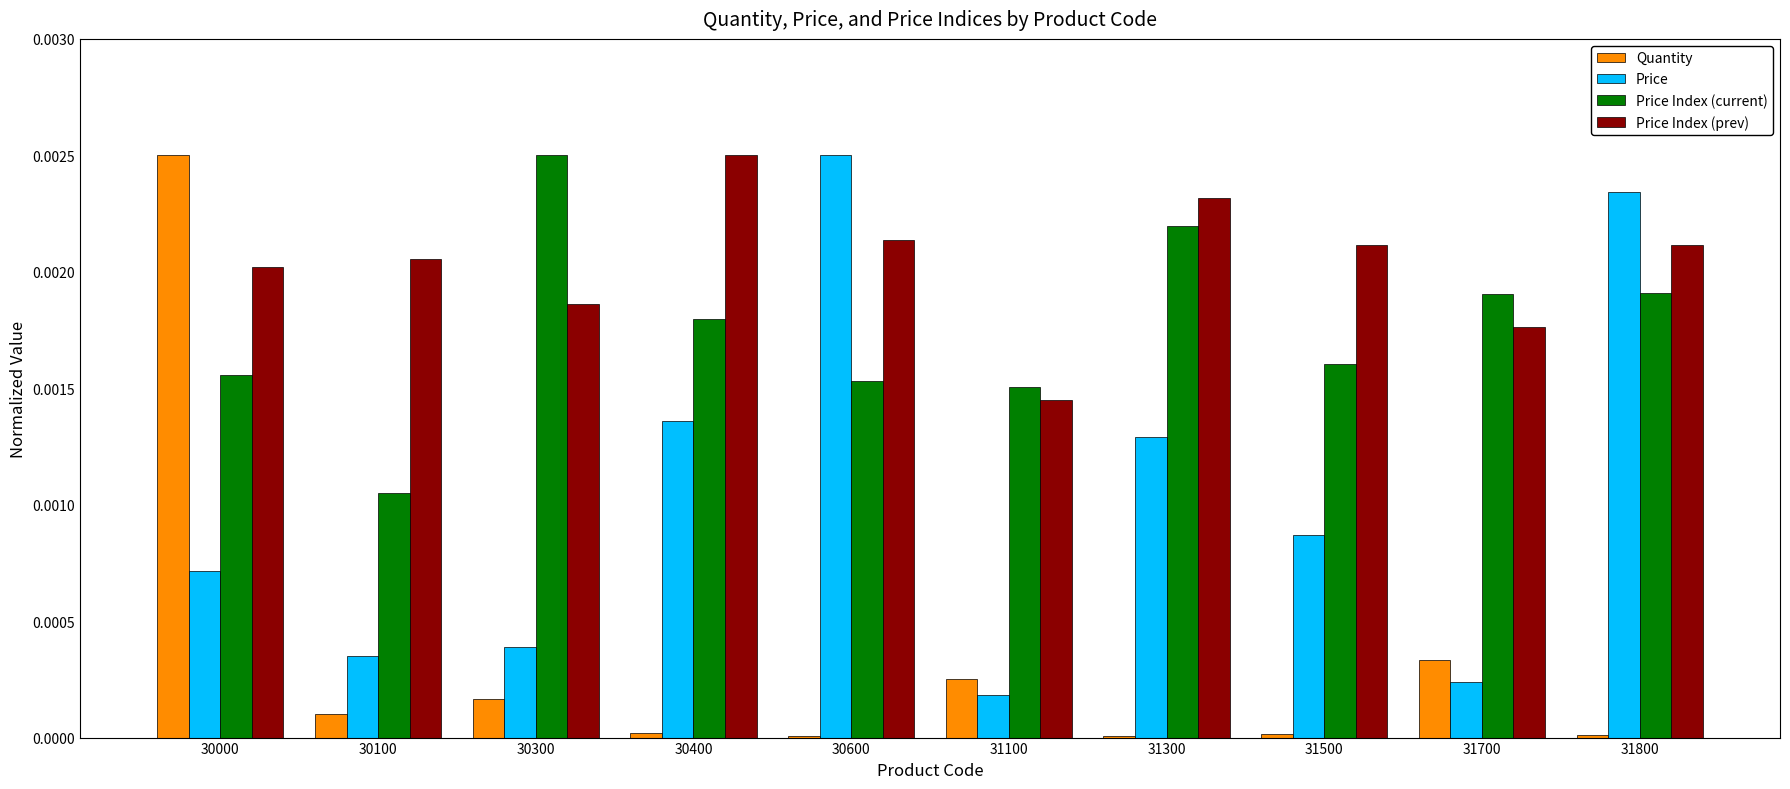

True or false: Price Index (current) has a value of 0.0 at 30400.

True